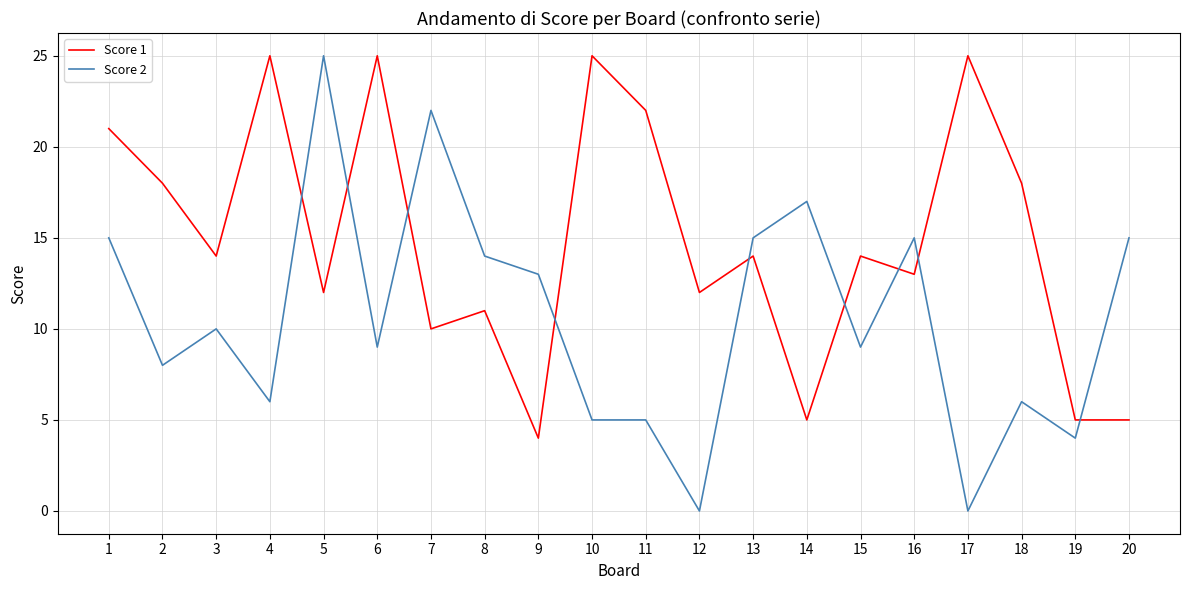

Which category has the highest value in the Score 2 series?

5